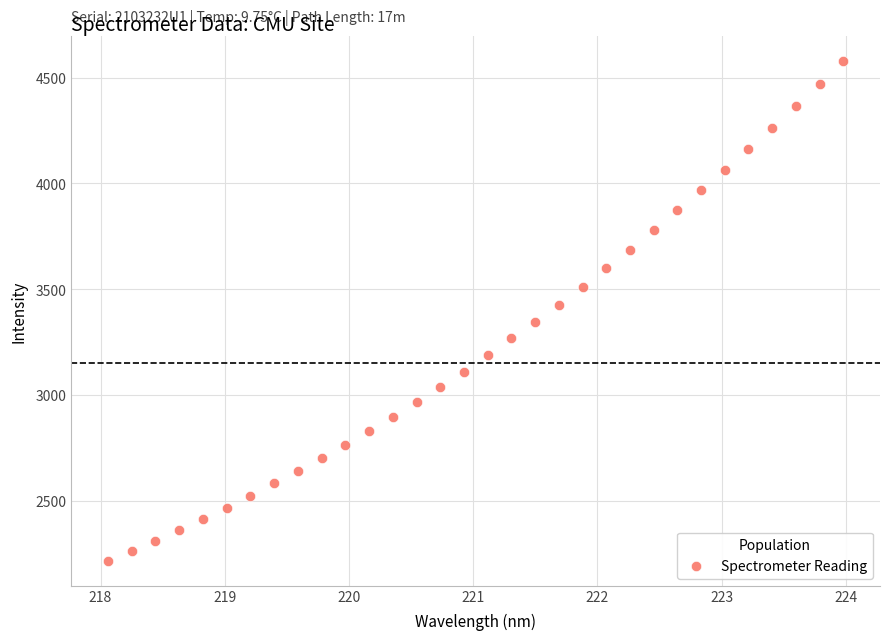

What is the range of Y values (max minus min)?

2361.9